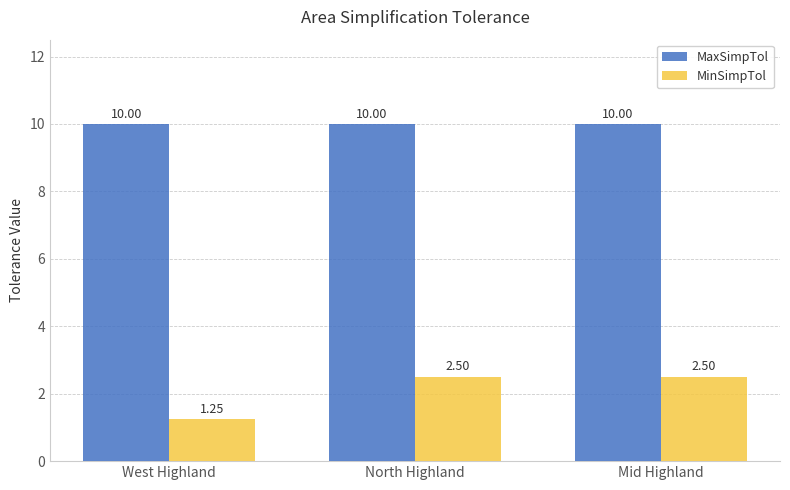

List the series in order of their peak value, lowest first.

MinSimpTol, MaxSimpTol